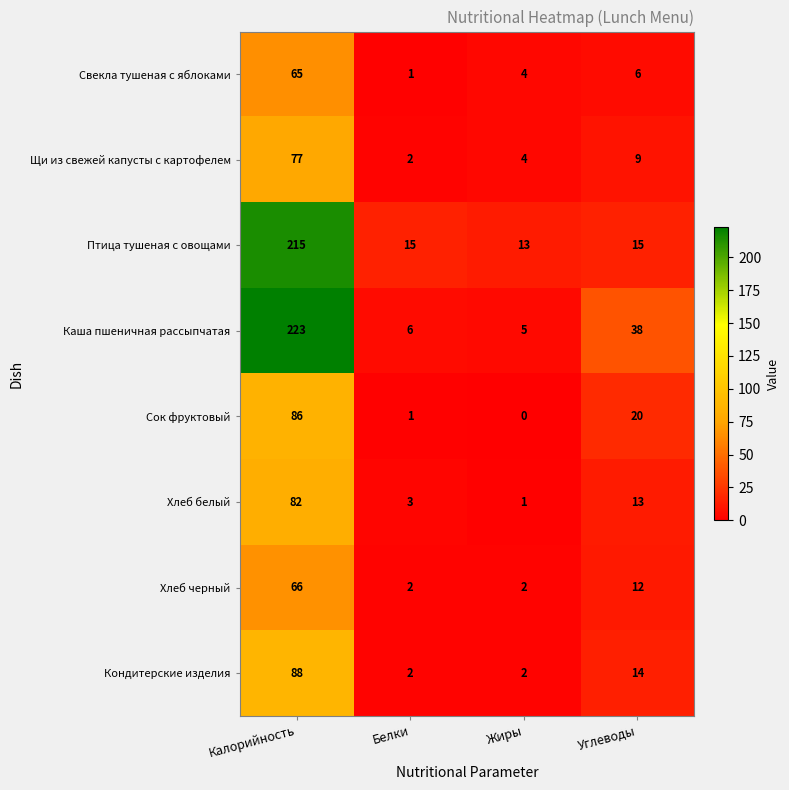

At how many categories does at least one series exceed 116?

1